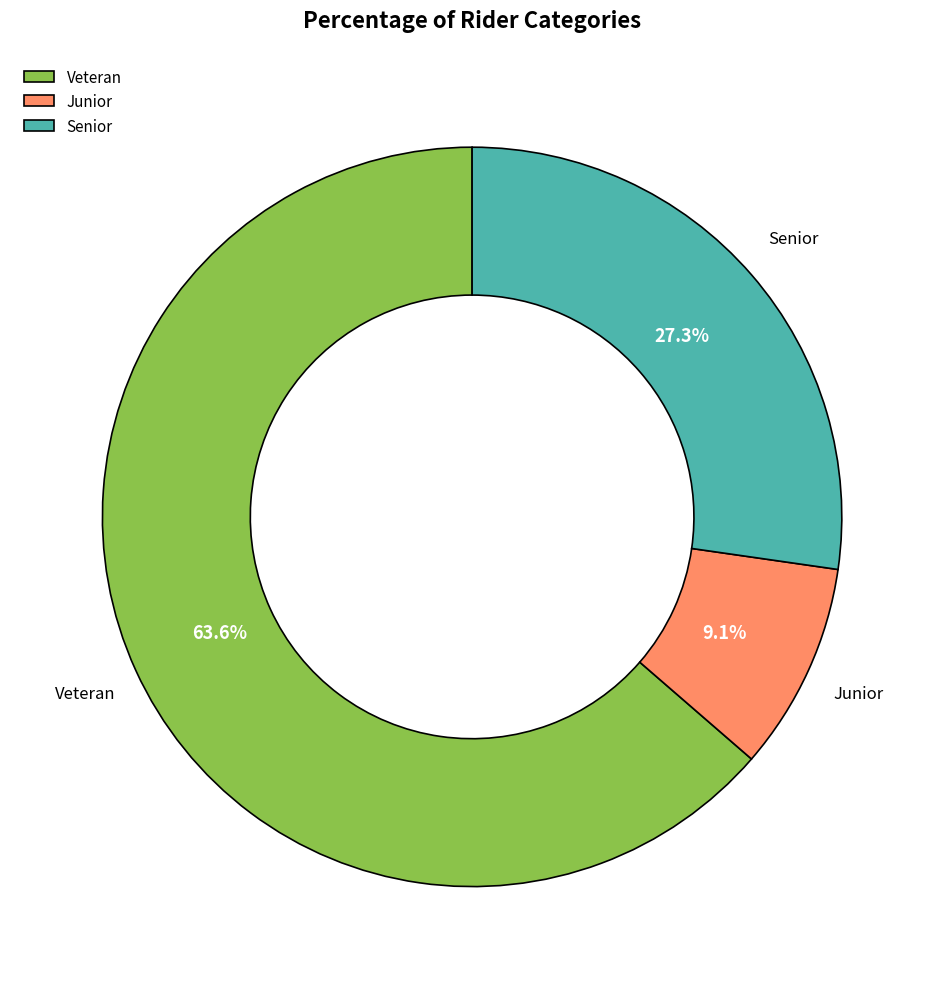

To the nearest percent, what portion does Junior represent?

9%